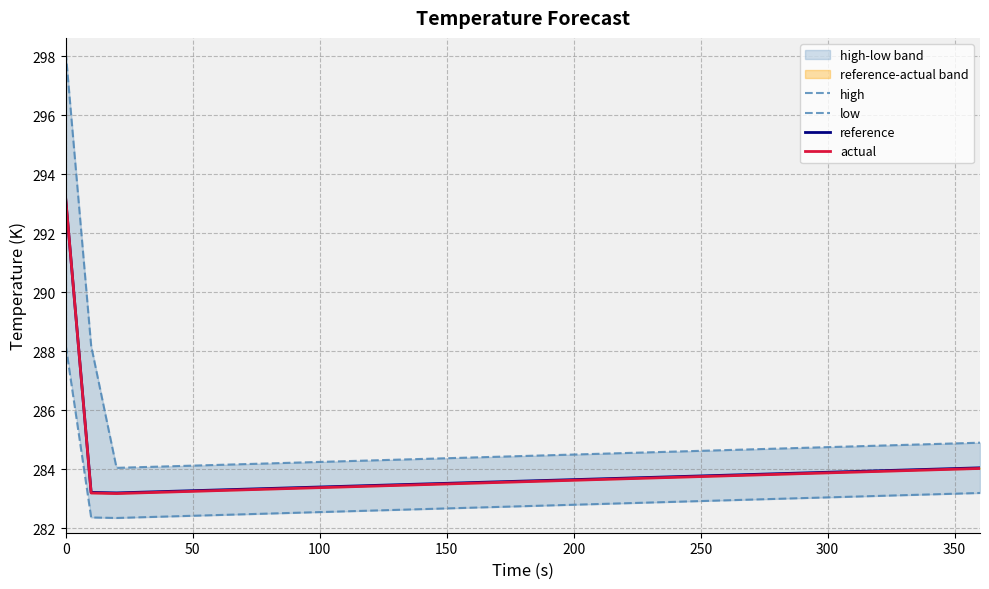

Does the chart display data point markers on the line(s)?

No